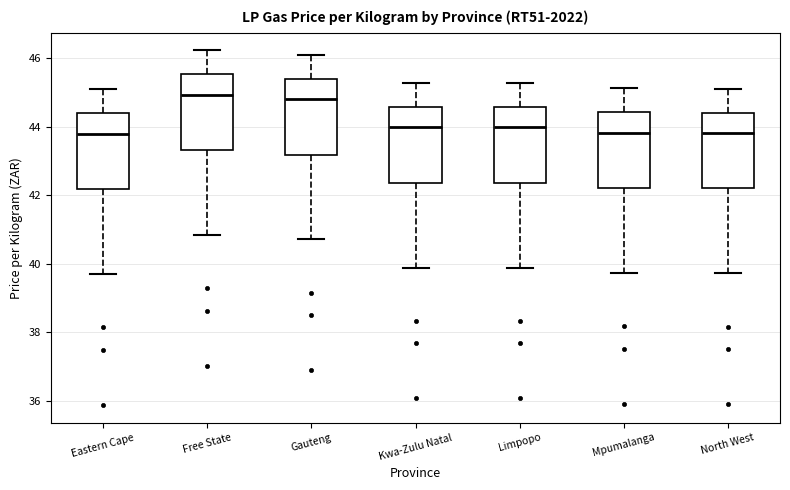

Reading left to right, read every box against the y-axis: the position of its median line, the range the box covers, and the ends of its whiskers. The values are not printed on the chart, so give them approximately, as read against the axis.

Eastern Cape: median 43.8, box 42.2 to 44.4, whiskers 39.8 to 45.0
Free State: median 45.0, box 43.4 to 45.6, whiskers 40.8 to 46.2
Gauteng: median 44.8, box 43.2 to 45.4, whiskers 40.8 to 46.2
Kwa-Zulu Natal: median 44.0, box 42.4 to 44.6, whiskers 39.8 to 45.2
Limpopo: median 44.0, box 42.4 to 44.6, whiskers 39.8 to 45.2
Mpumalanga: median 43.8, box 42.2 to 44.4, whiskers 39.8 to 45.2
North West: median 43.8, box 42.2 to 44.4, whiskers 39.8 to 45.2